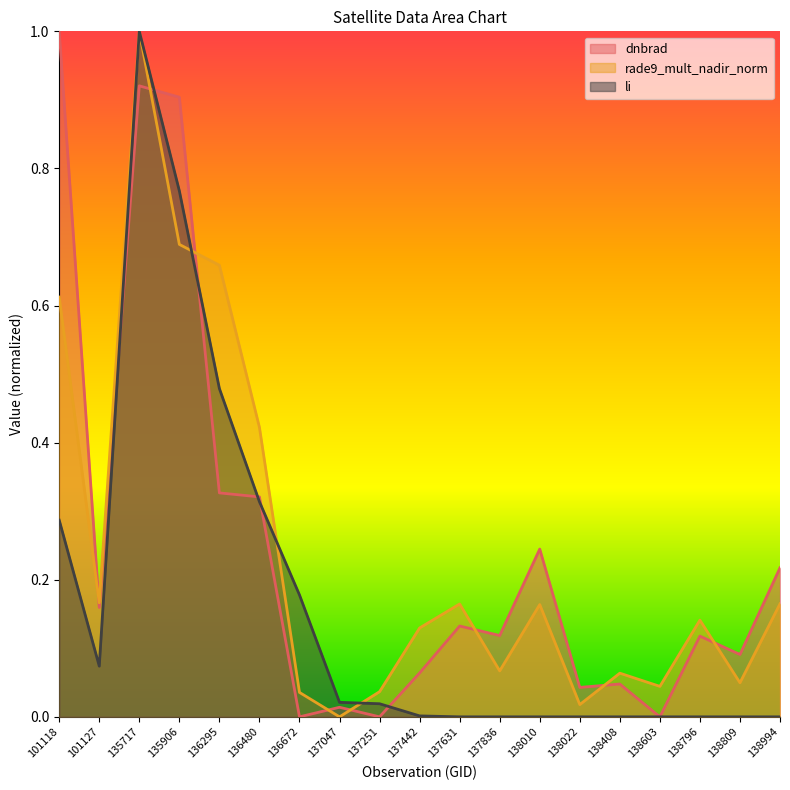

Reading right to left, extract all data points from this chart.

dnbrad: 0.2	0.1	0.1	0.0	0.0	0.0	0.2	0.1	0.1	0.1	0.0	0.0	0.0	0.3	0.3	0.9	0.9	0.2	1.0
rade9_mult_nadir_norm: 0.2	0.0	0.1	0.0	0.1	0.0	0.2	0.1	0.2	0.1	0.0	0.0	0.0	0.4	0.7	0.7	1.0	0.2	0.6
li: 0.0	0.0	0.0	0.0	0.0	0.0	0.0	0.0	0.0	0.0	0.0	0.0	0.2	0.3	0.5	0.8	1.0	0.1	0.3